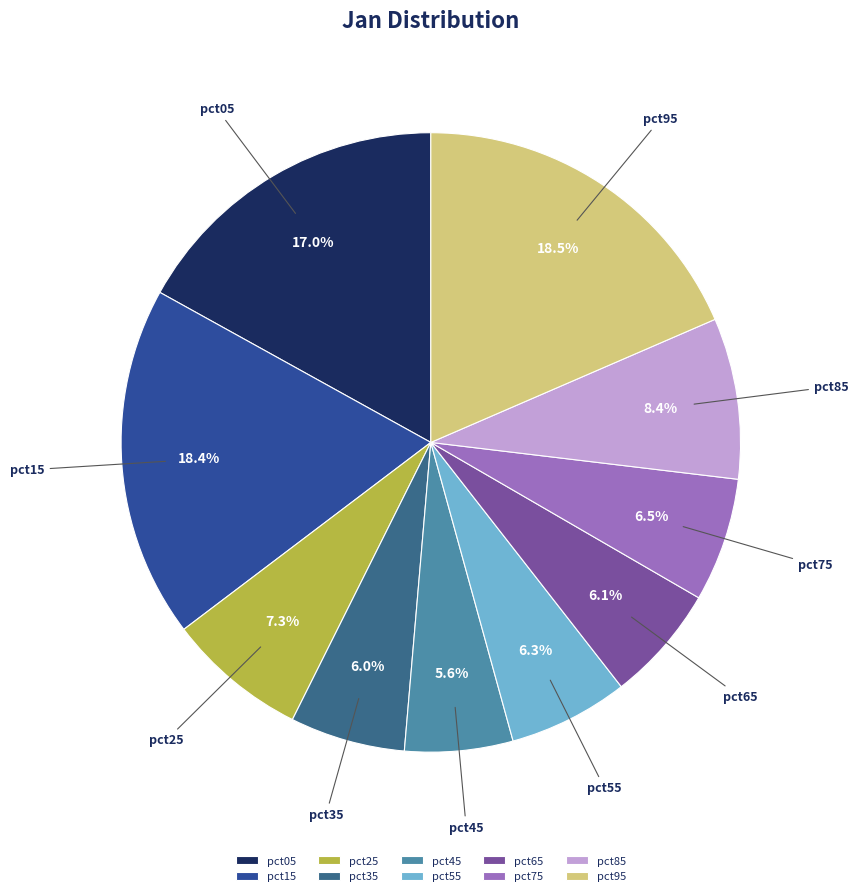

Does any single category account for the majority?

No